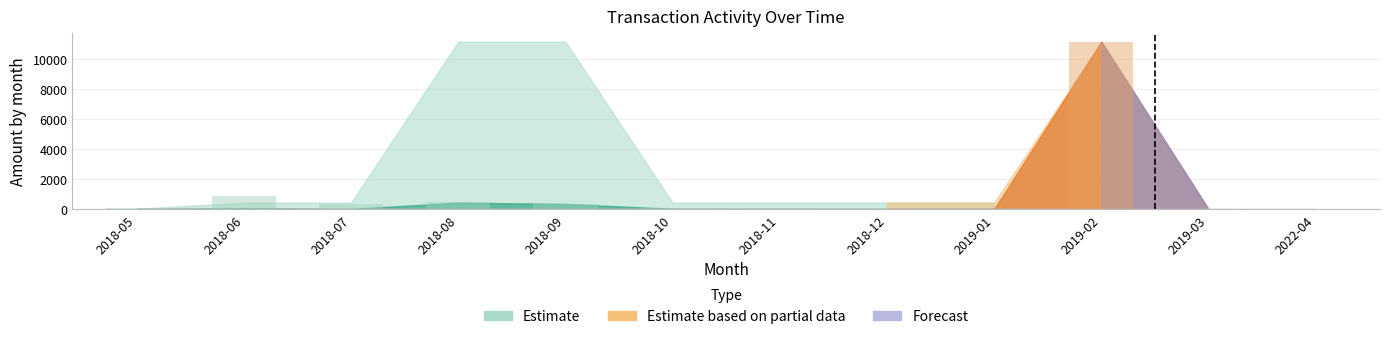

Are the bars horizontal?

No